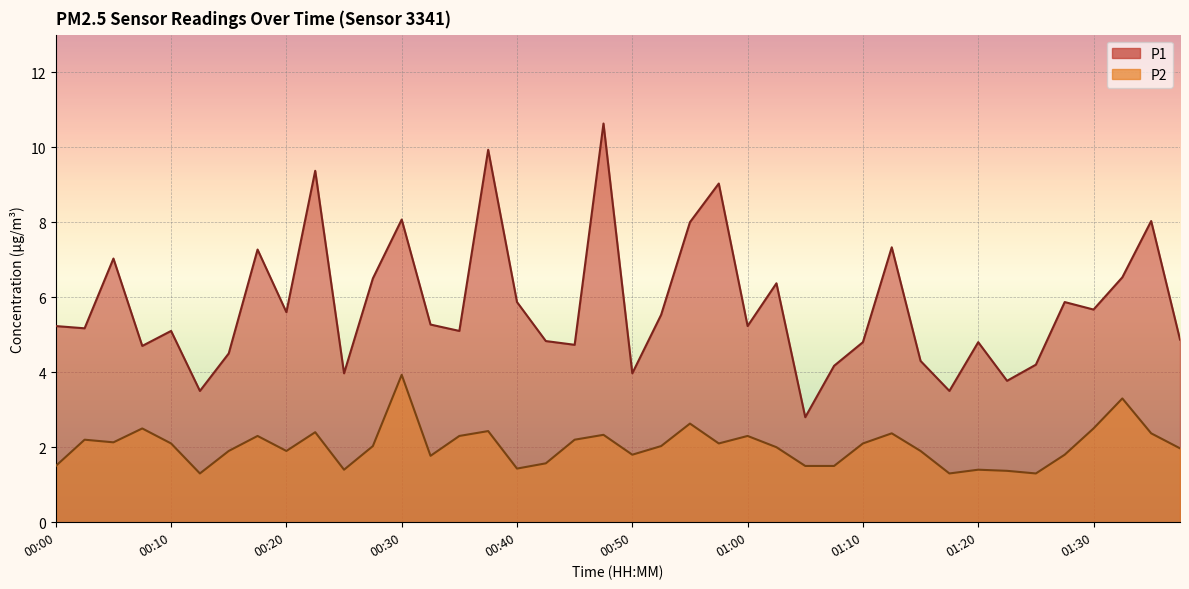

What is the difference between the second highest and second lowest values in the P2 series?

2.0